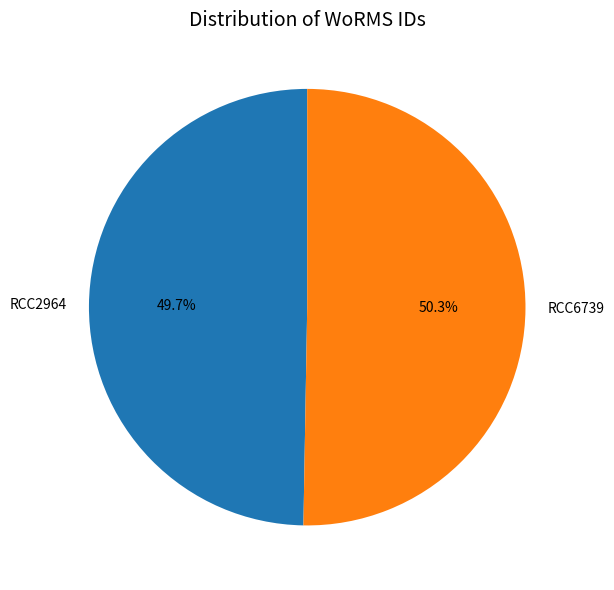

Between RCC6739 and RCC2964, which is larger?

RCC6739